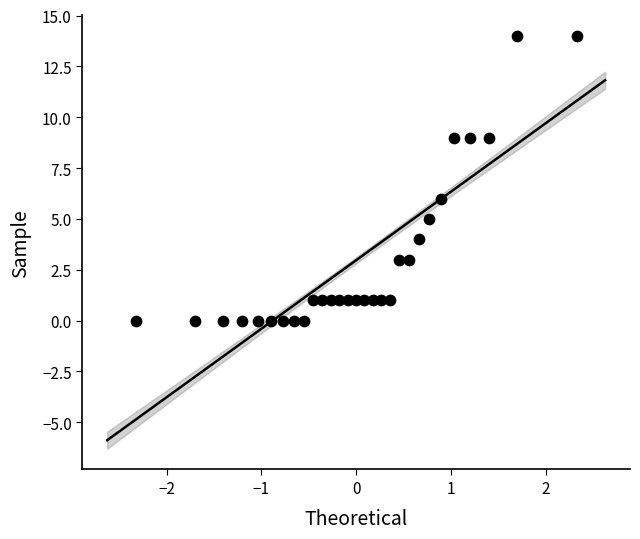

What is the range of Y values (max minus min)?

14